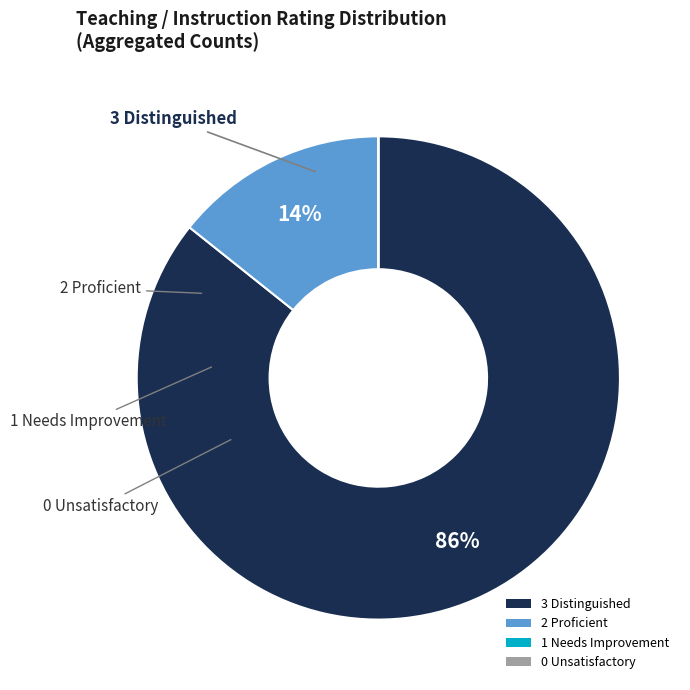

To the nearest percent, what is the difference between the largest and smallest slice percentages?

86%